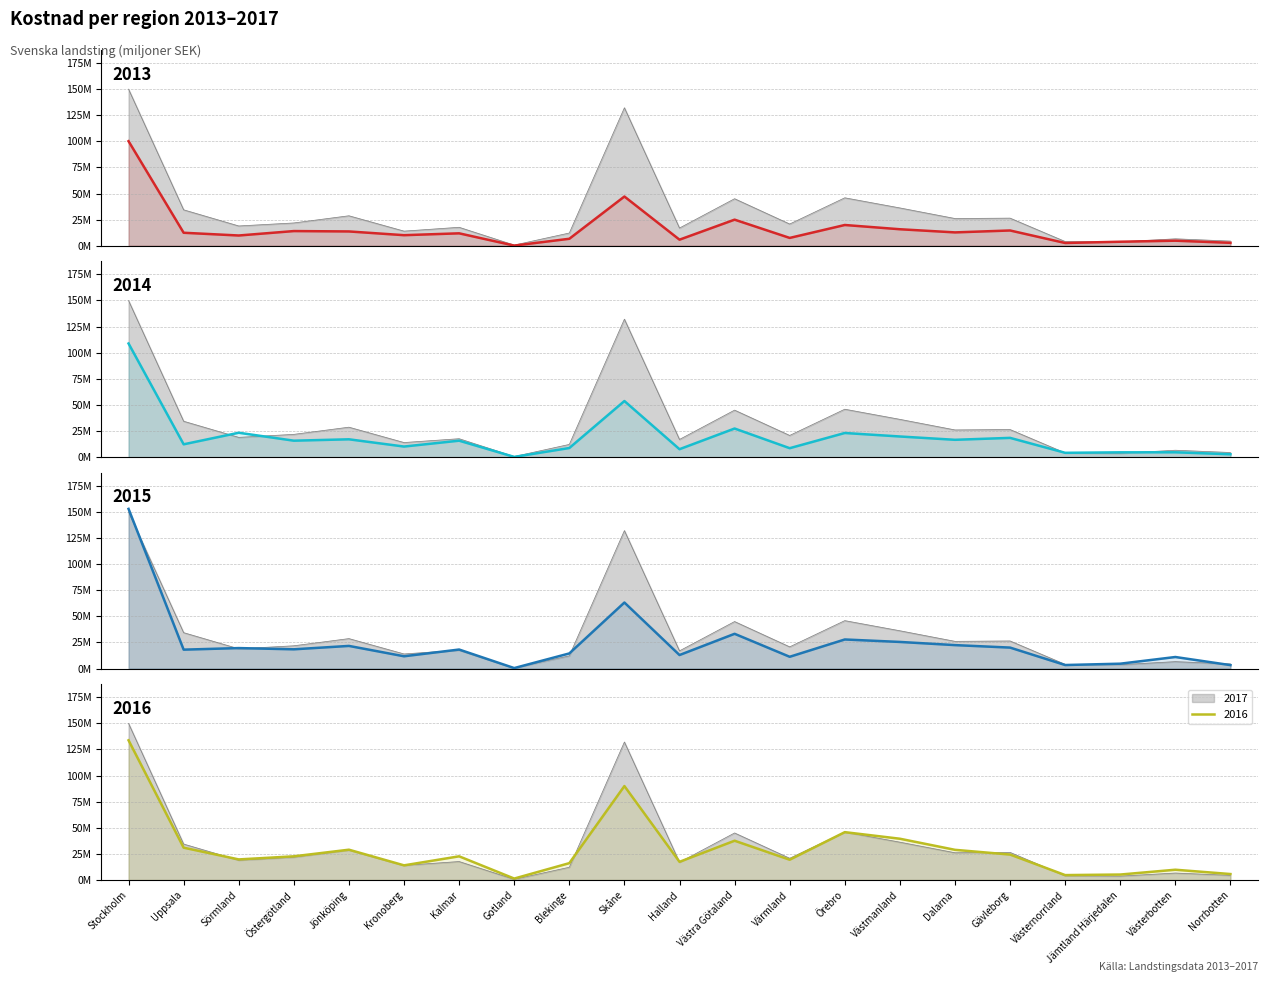

At how many categories does at least one series exceed 121?

2